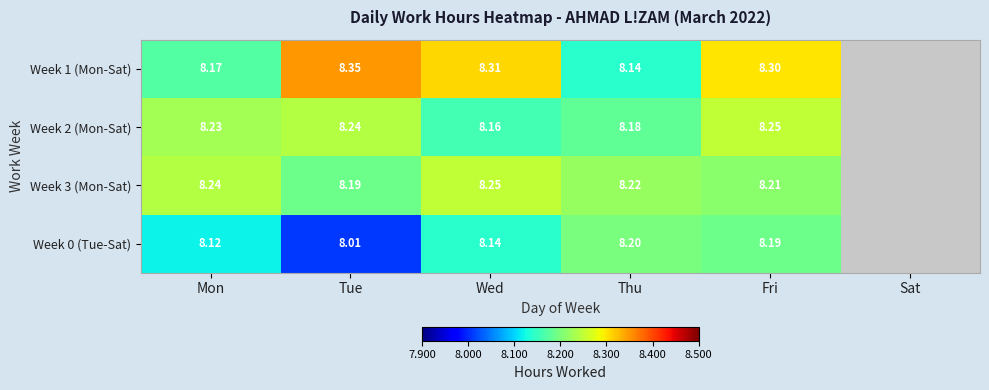

Which category has the lowest value across all series?

Tue